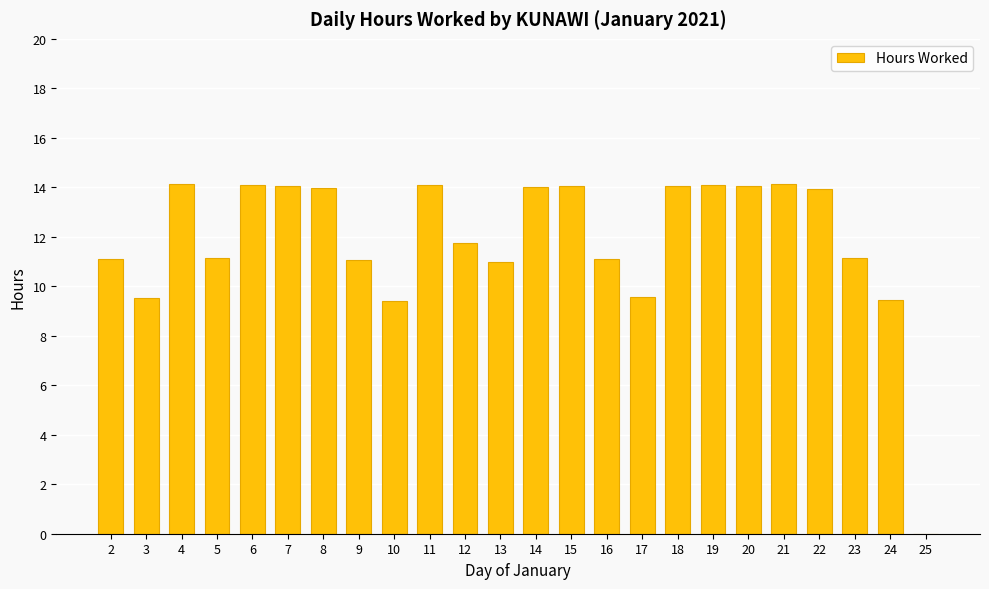

Are the bars grouped side by side (vs. stacked)?

No